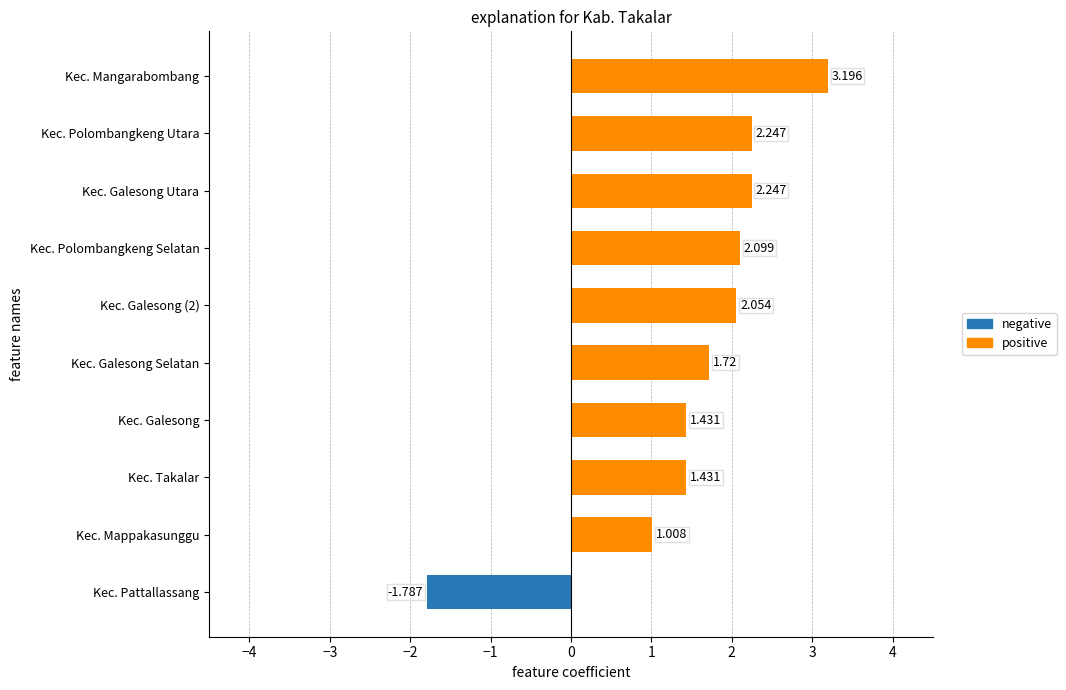

What are all the series names shown in the legend?

negative, positive